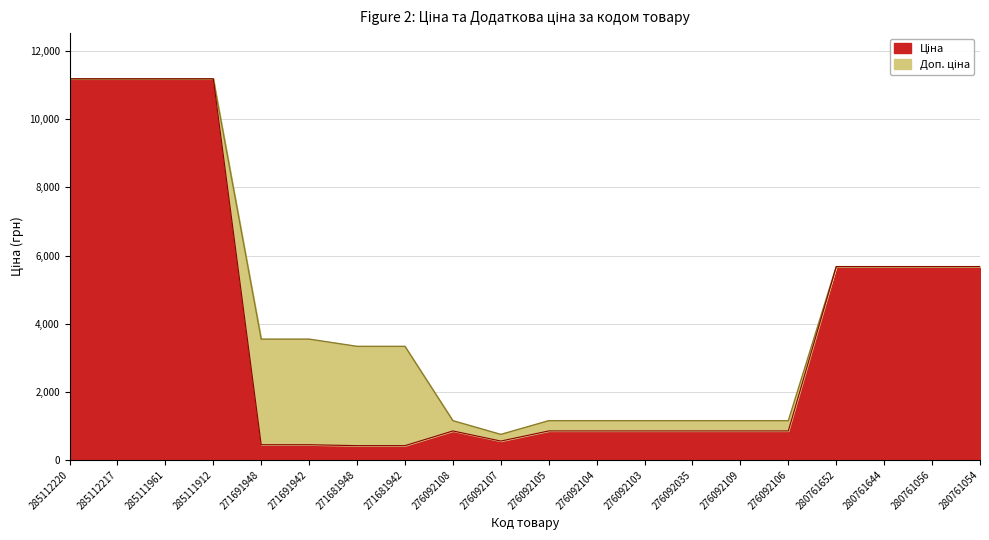

Rank the series at 276092103 from lowest to highest value.

Ціна, Доп. ціна